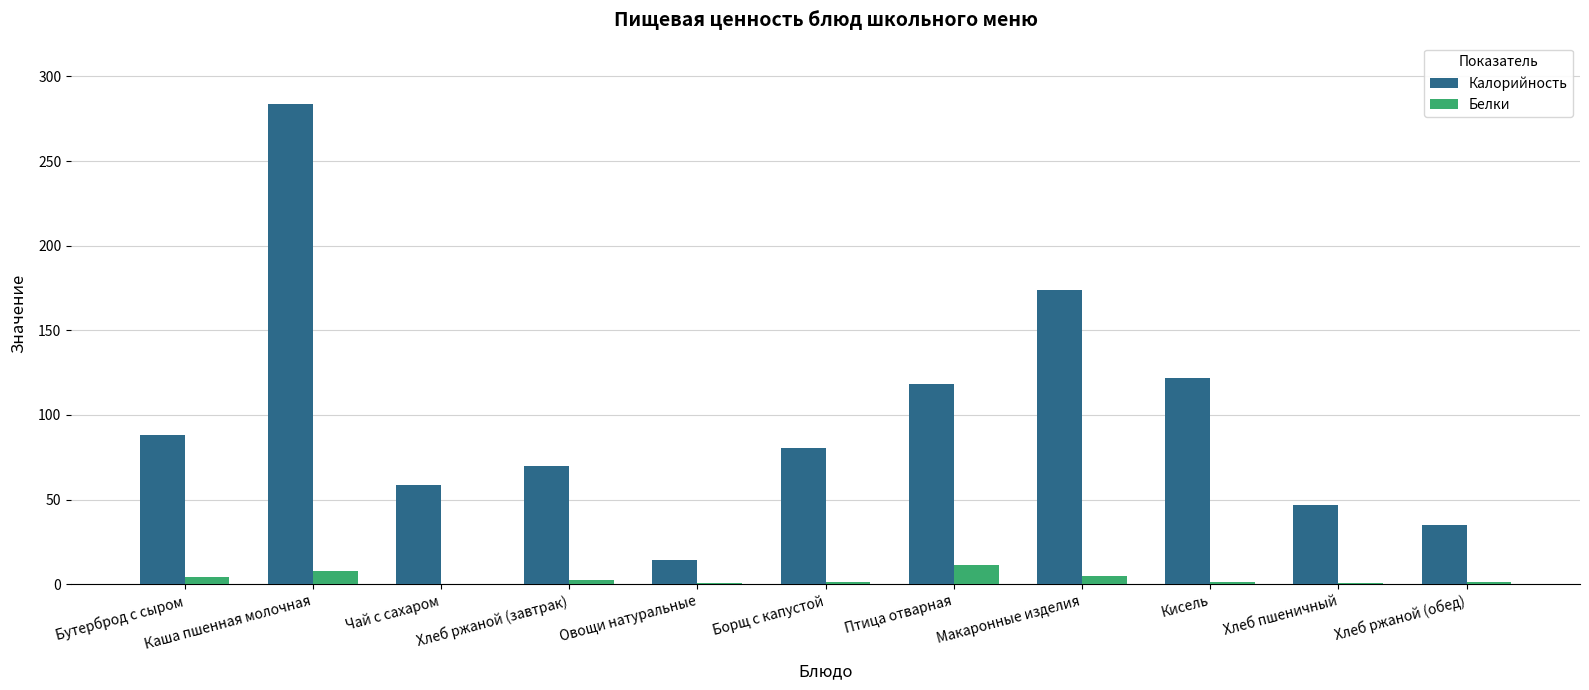

Which category has the highest value in the Калорийность series?

Каша пшенная молочная